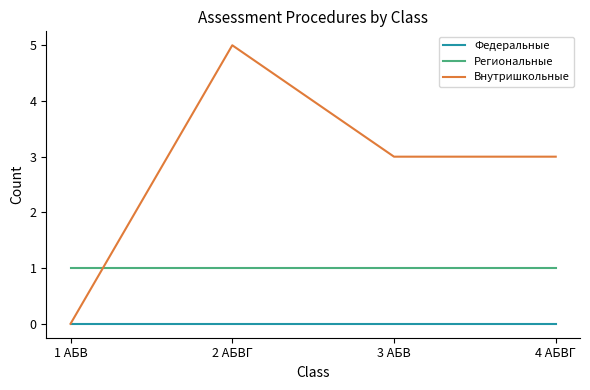

Is it true that Внутришкольные equals 3 at 4 АБВГ?

True